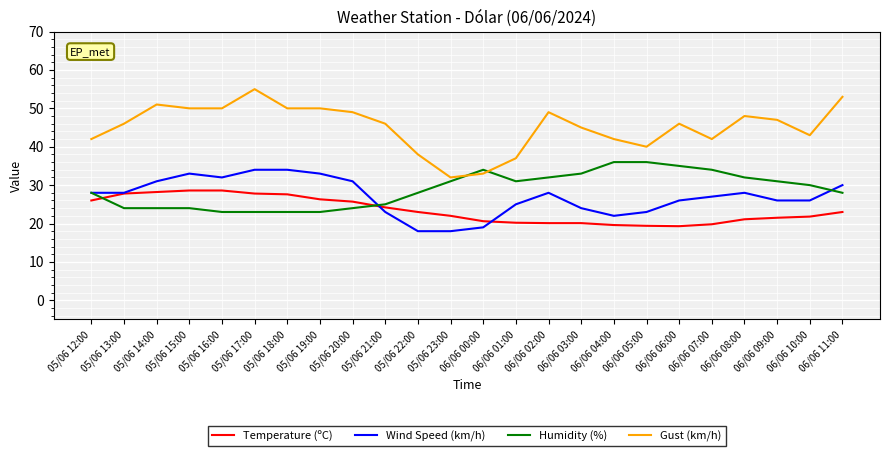

Rank the series at 06/06 09:00 from lowest to highest value.

Temperature (ºC), Wind Speed (km/h), Humidity (%), Gust (km/h)